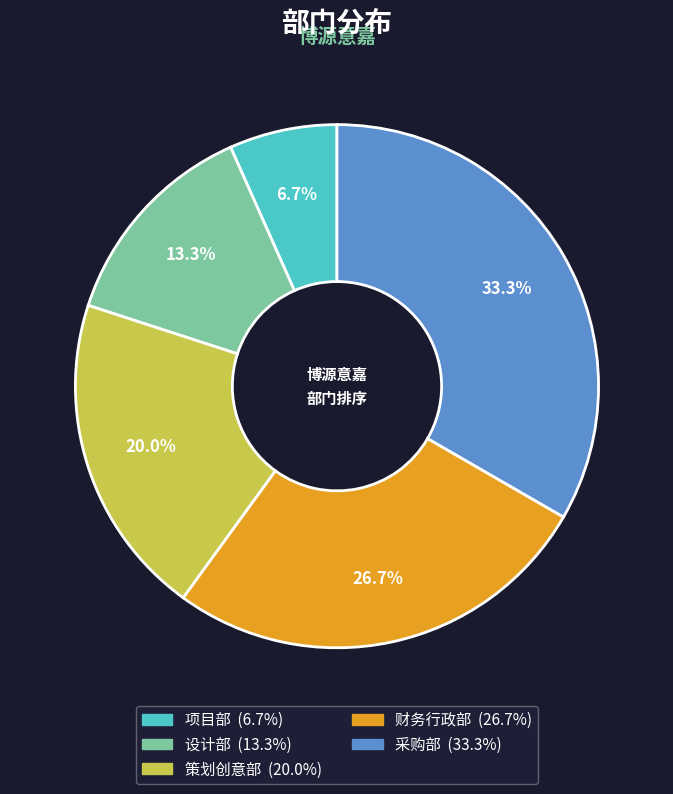

True or false: 采购部 accounts for 33% of the total.

True